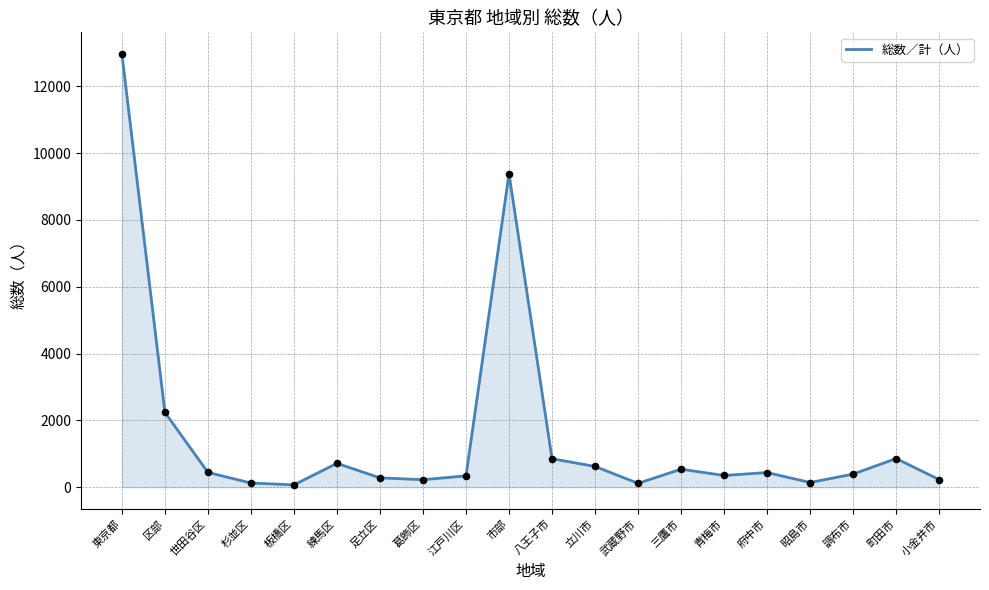

Approximately how many times larger is the value at 区部 compared to 市部?

0.2